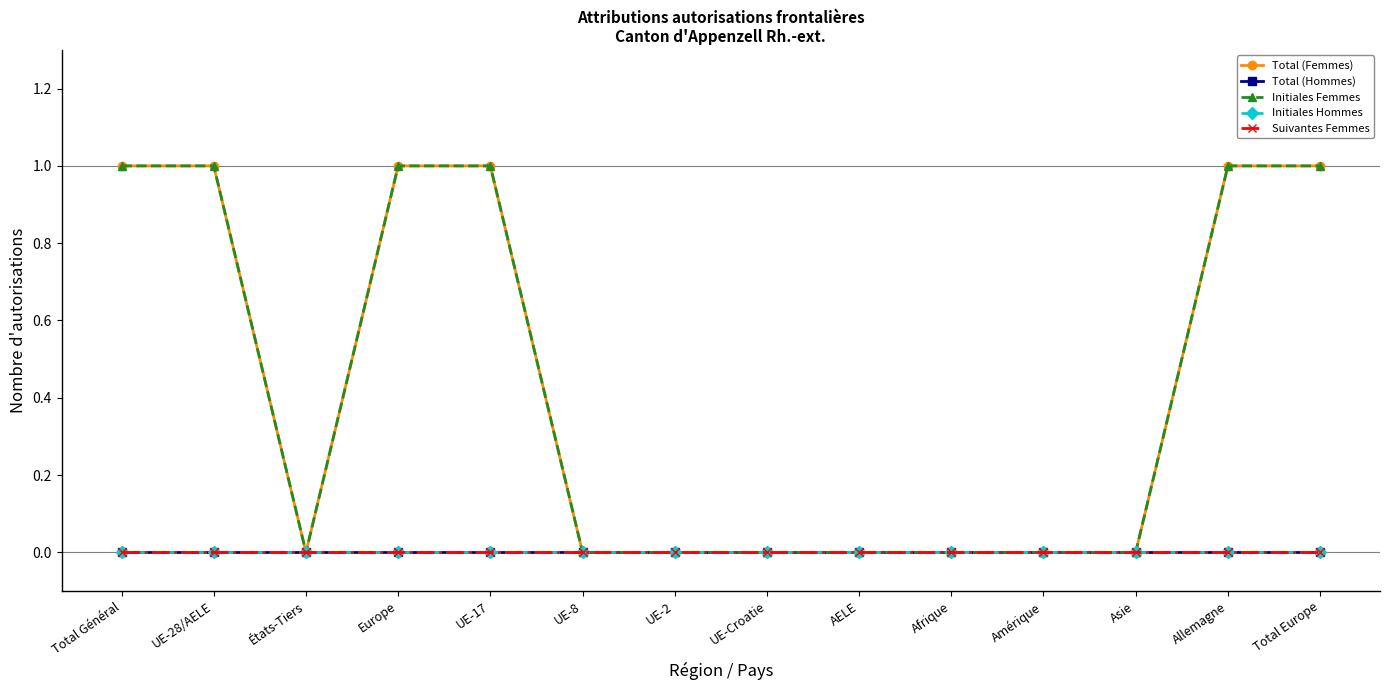

Which series has the largest range (max minus min)?

Total (Femmes)